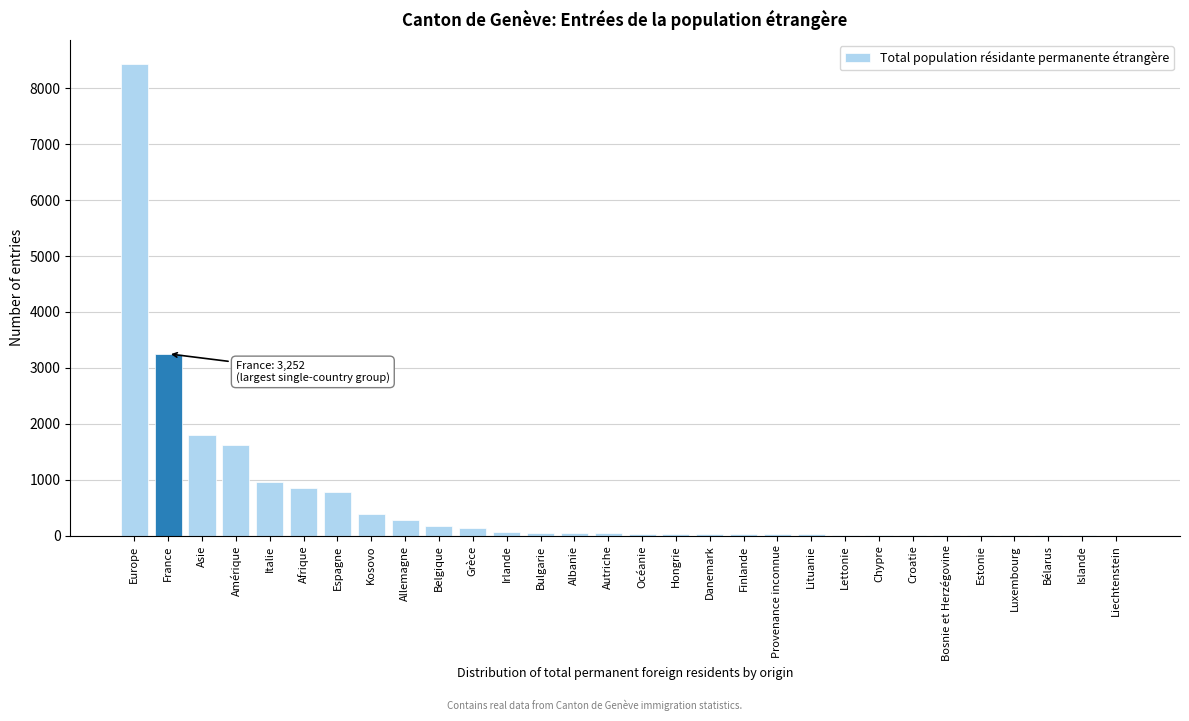

Which category has the highest value across all series?

Europe